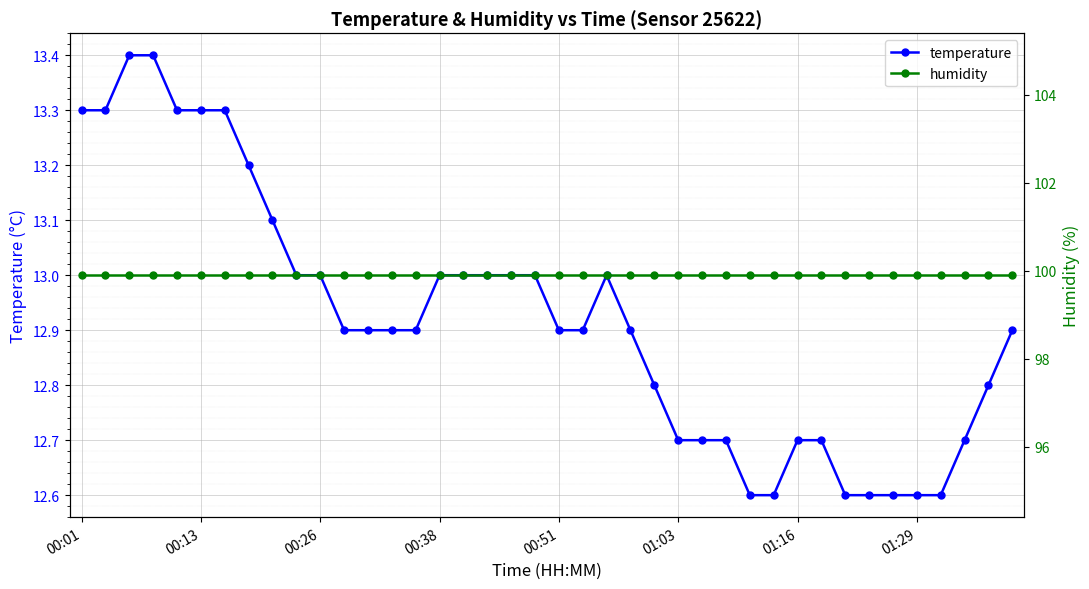

True or false: temperature has a value of 18.2 at 13.

False